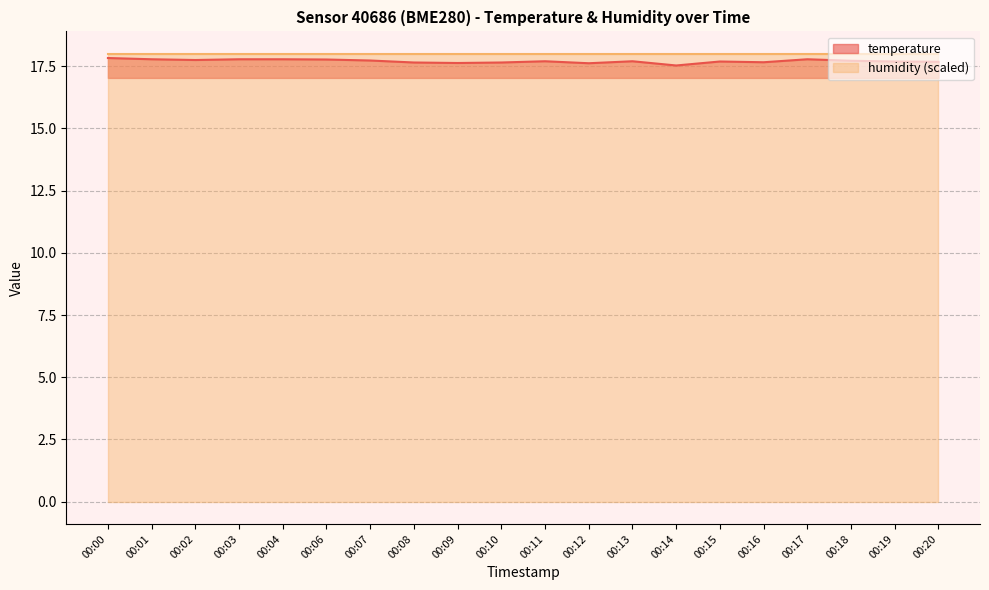

Is it true that the value at 00:08 is 17.6?

True